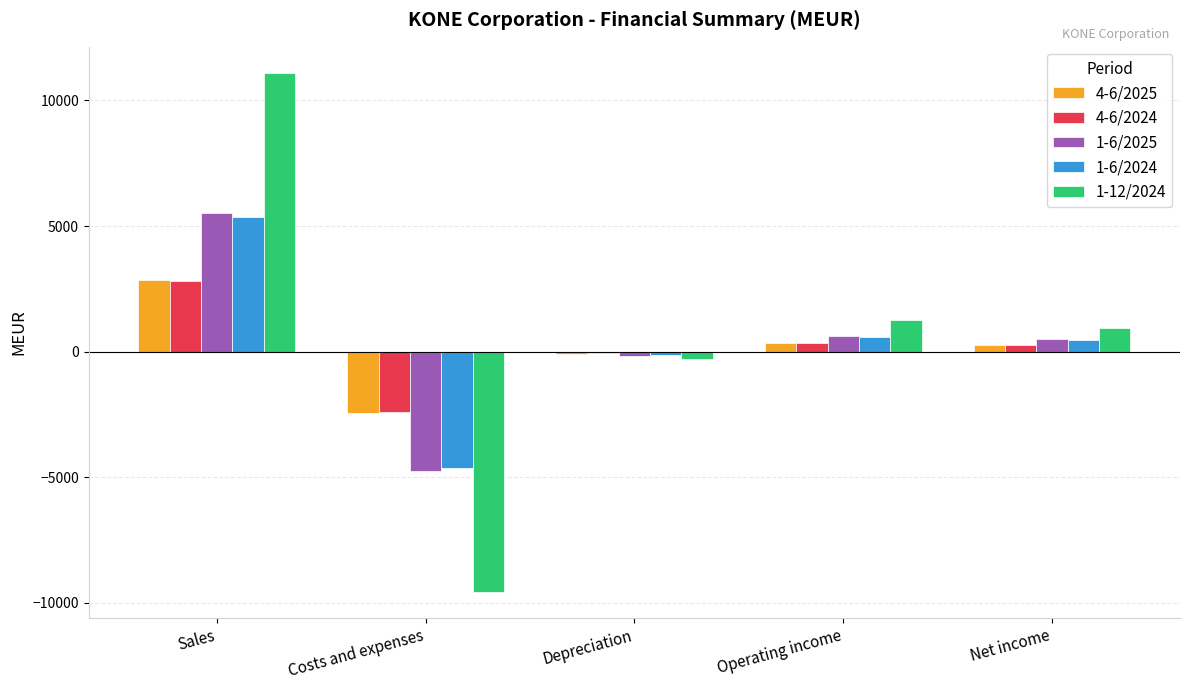

What is the total value across all series at Depreciation?

-737.2